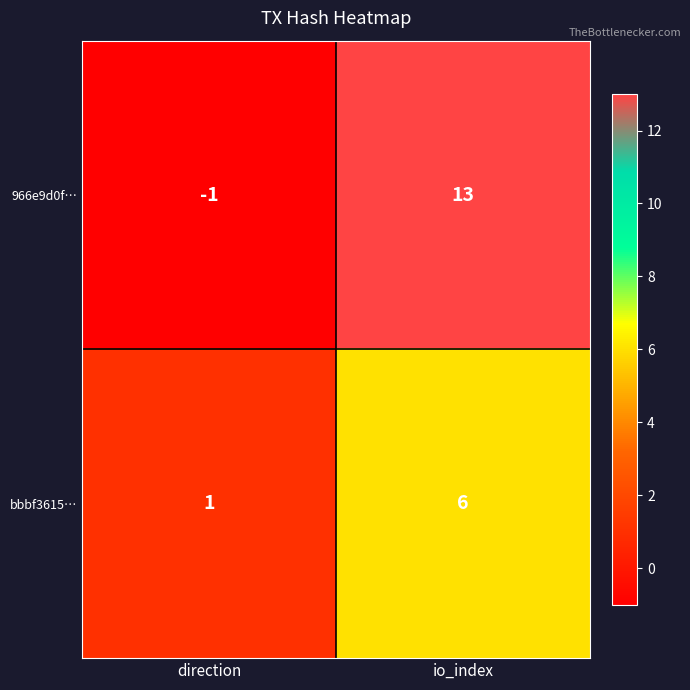

What is the spread (max minus min) of values at io_index?

7